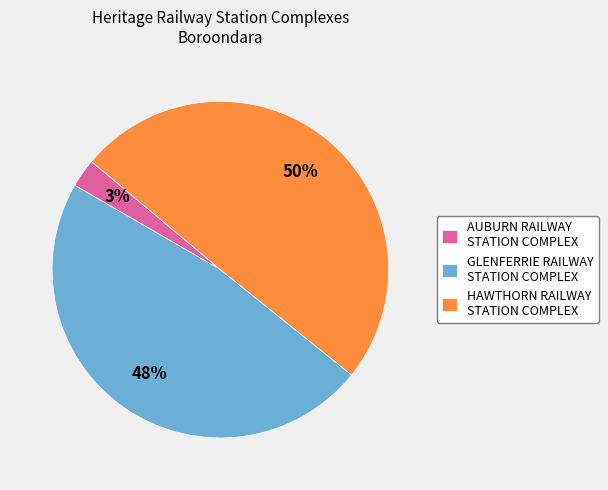

Which slice is the smallest?

AUBURN RAILWAY STATION COMPLEX